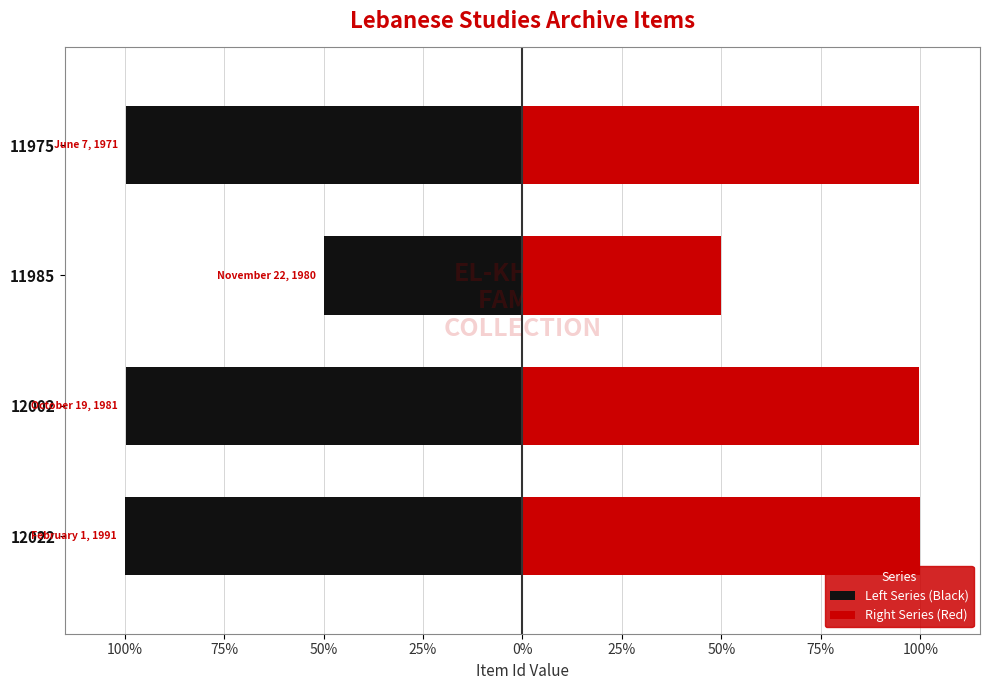

Which series has the largest total across all categories?

Right Series (Red)